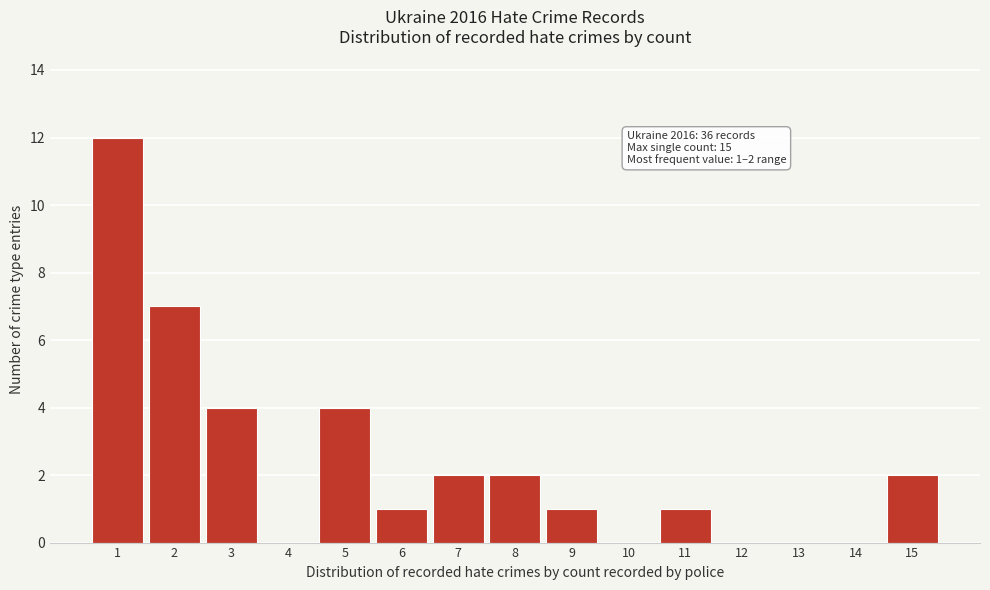

Reading right to left, list all the values displayed in this chart.

15=2	14=0	13=0	12=0	11=1	10=0	9=1	8=2	7=2	6=1	5=4	4=0	3=4	2=7	1=12